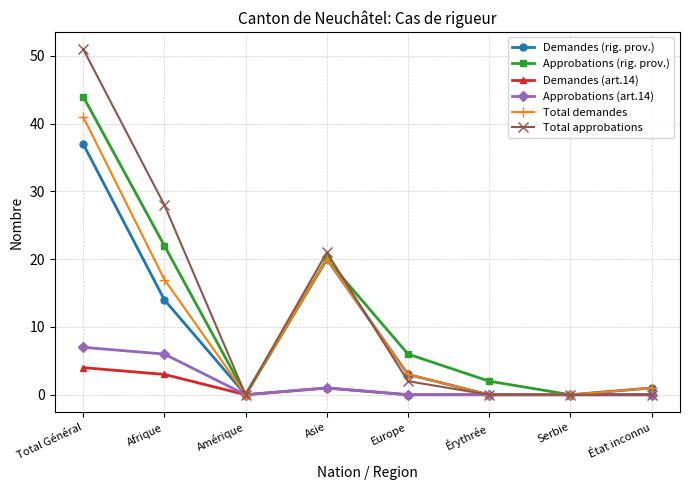

How many lines are shown in the chart?

6